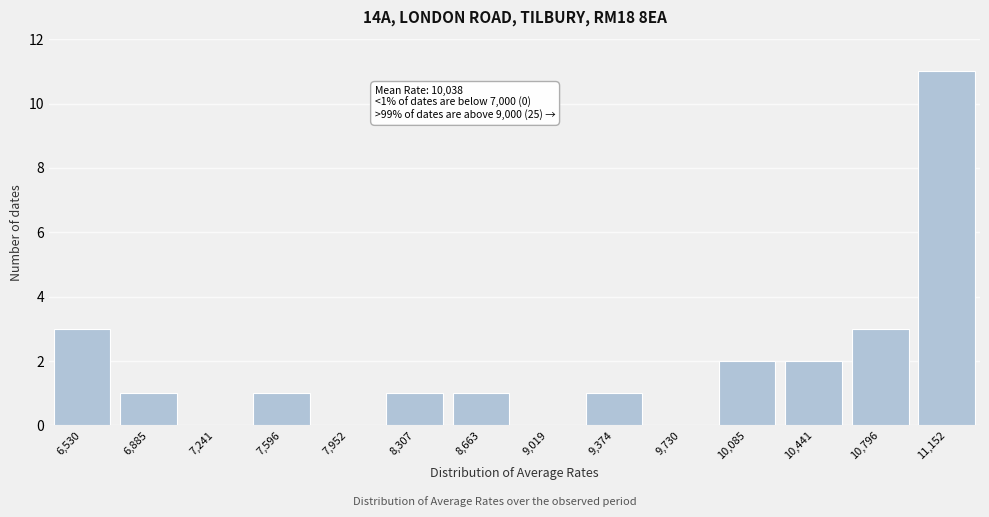

Reading left to right, transcribe all the data shown in this chart.

6,530=3	6,885=1	7,241=0	7,596=1	7,952=0	8,307=1	8,663=1	9,019=0	9,374=1	9,730=0	10,085=2	10,441=2	10,796=3	11,152=11